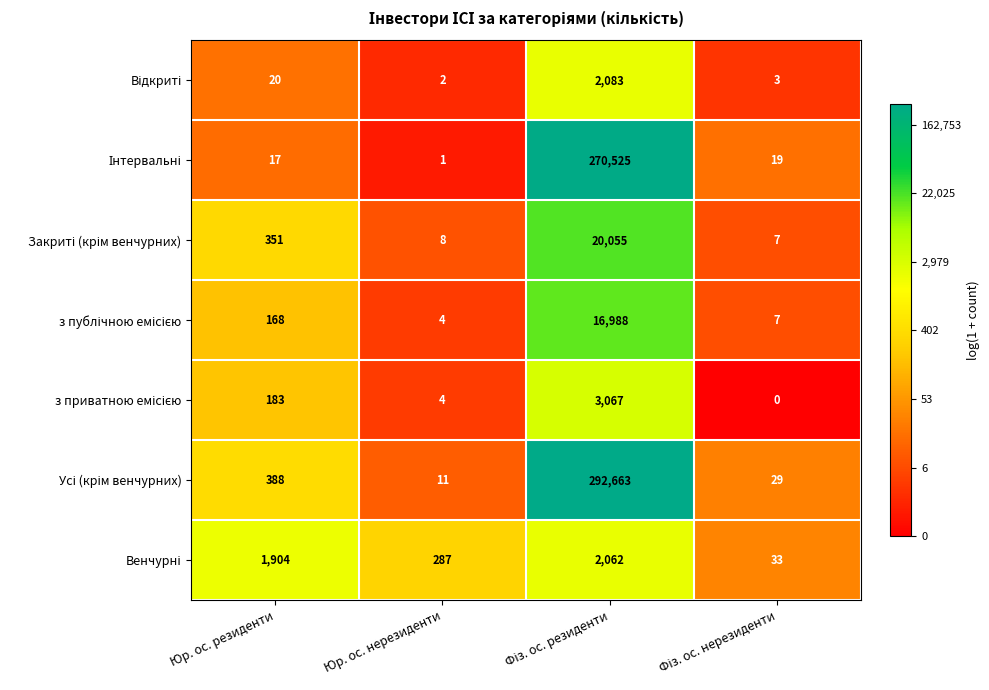

What is the total value across all series at Юр. ос. нерезиденти?

317